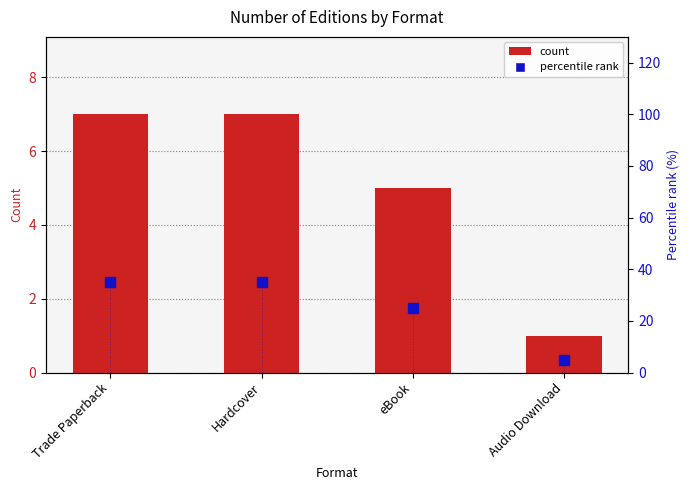

How many data points does each series have?

4